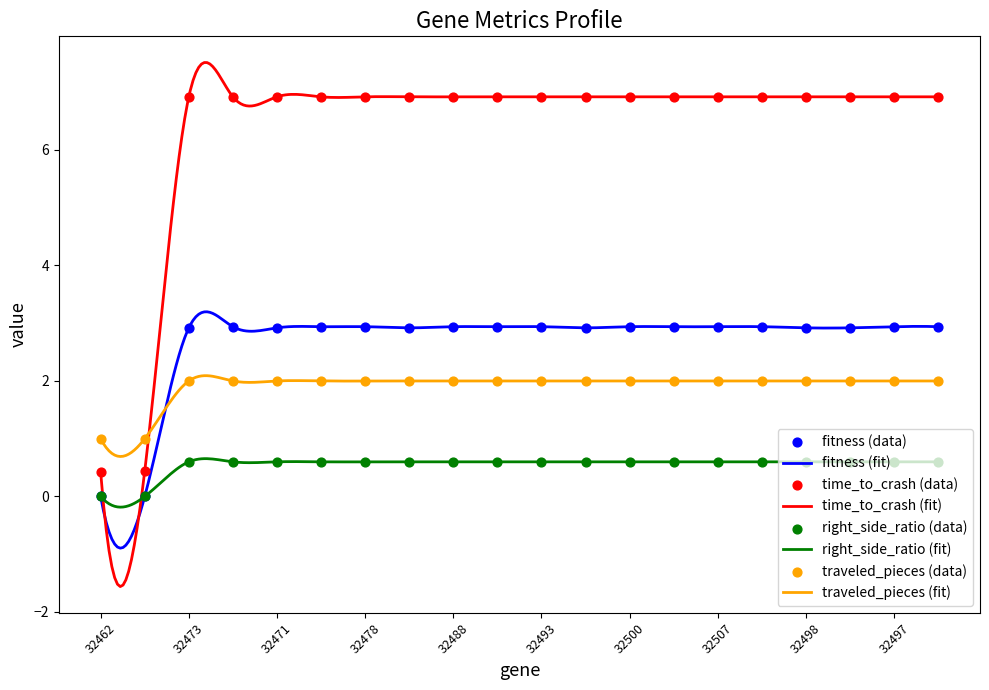

Which series has the largest total across all categories?

time_to_crash